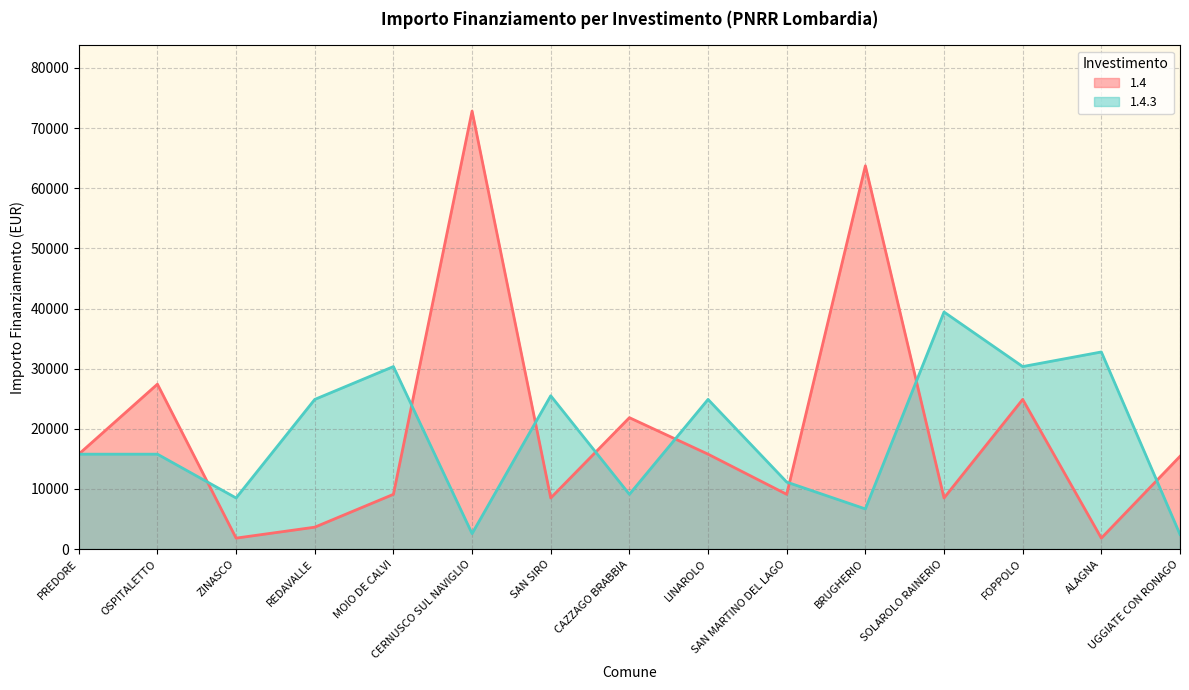

Where is 1.4.3 nearest to the value 20925?

REDAVALLE